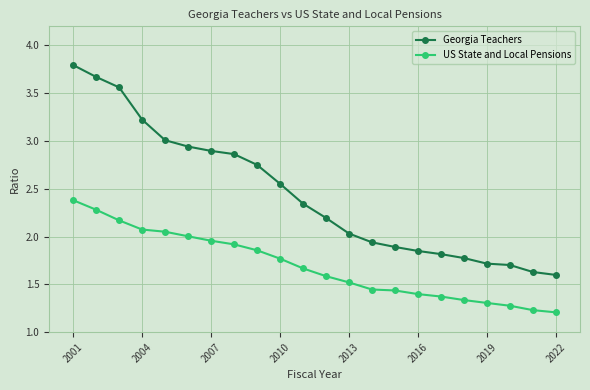

What are all the series names shown in the legend?

Georgia Teachers, US State and Local Pensions